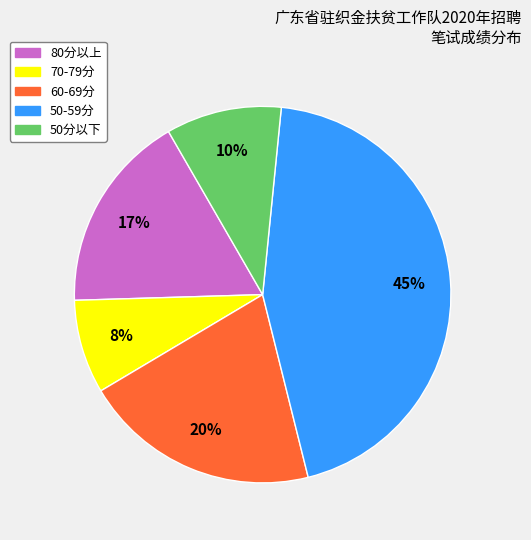

Is there a majority slice in this chart?

No